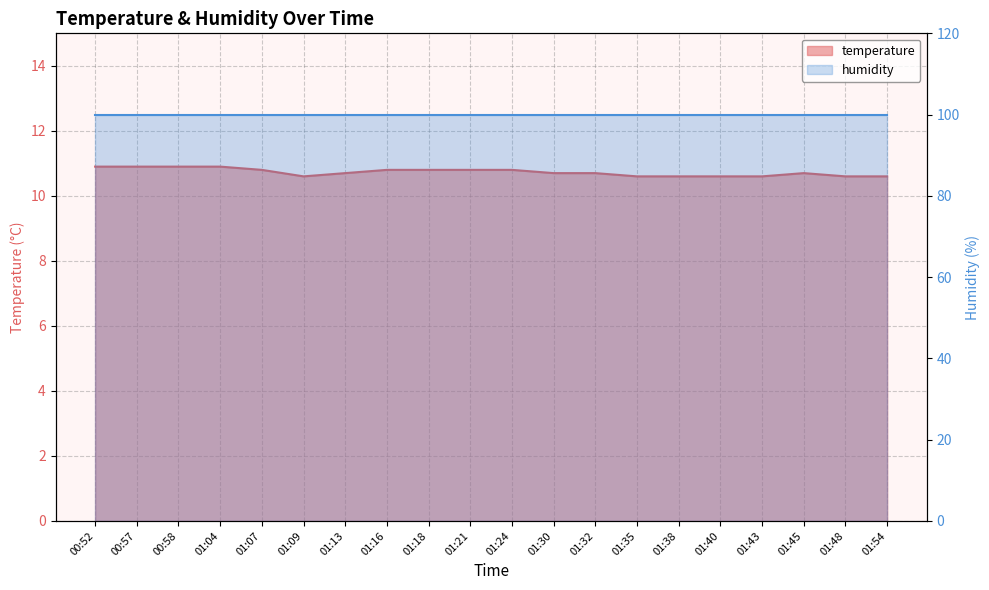

Where is the data nearest to the value 10?

01:09